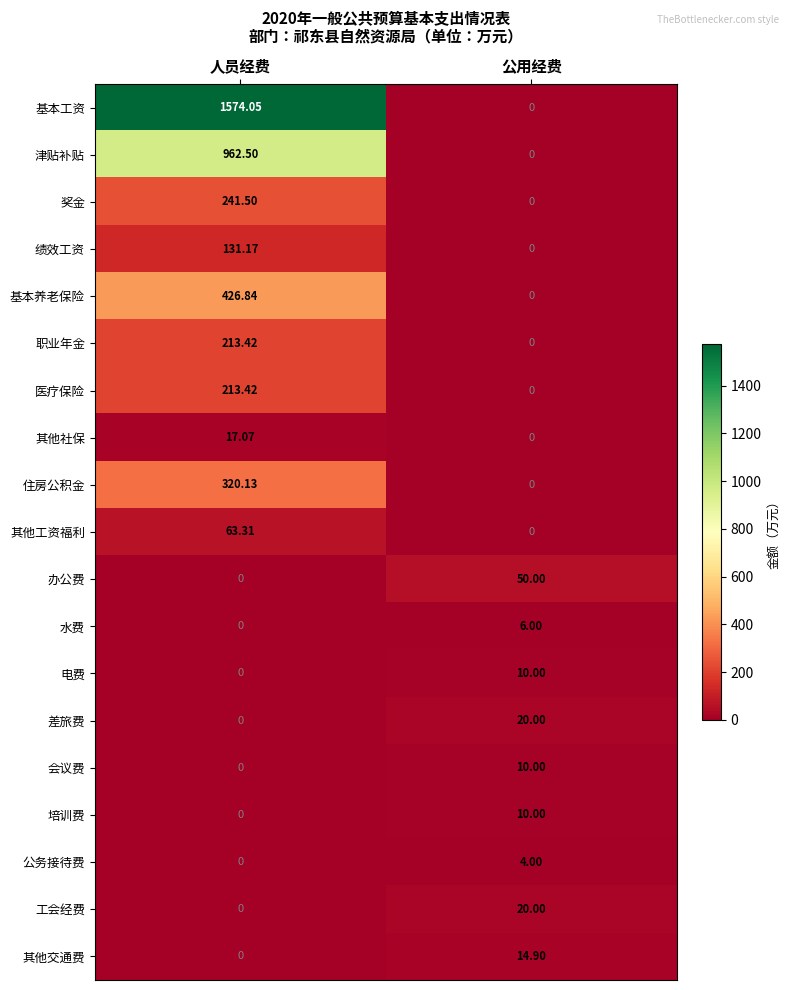

At which category is the sum across all series the highest?

人员经费